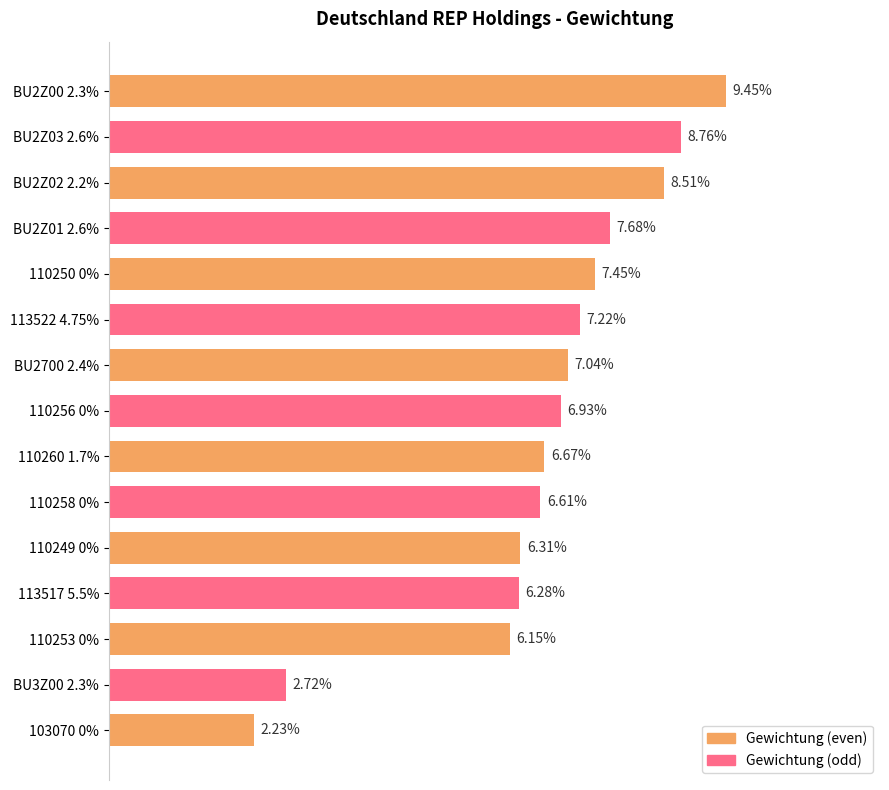

Rank the categories by value from lowest to highest.

103070 0%, BU3Z00 2.3%, 110253 0%, 113517 5.5%, 110249 0%, 110258 0%, 110260 1.7%, 110256 0%, BU2700 2.4%, 113522 4.75%, 110250 0%, BU2Z01 2.6%, BU2Z02 2.2%, BU2Z03 2.6%, BU2Z00 2.3%